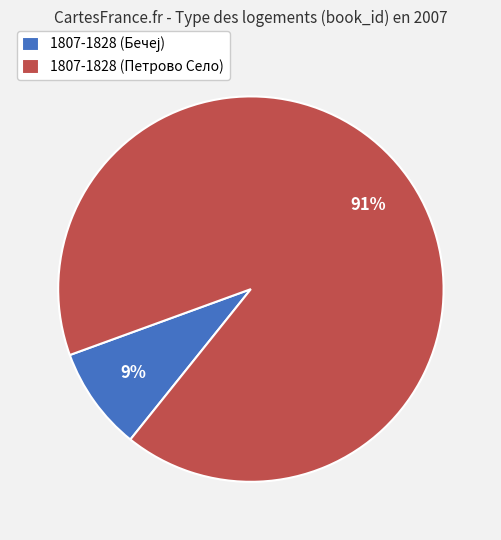

To the nearest percent, what is the average slice percentage?

50%